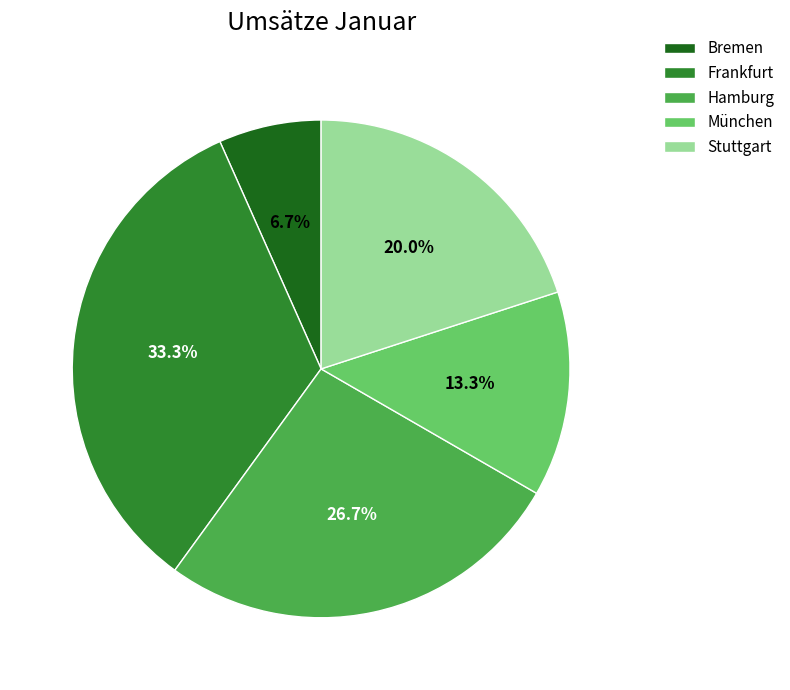

To the nearest percent, what is the difference between the Frankfurt and Hamburg slice percentages?

7%